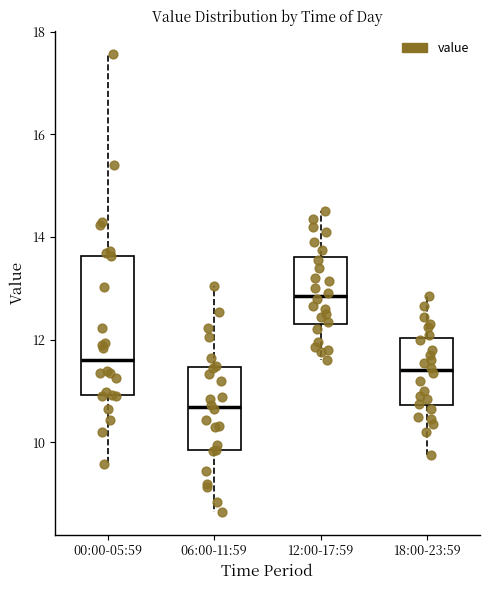

Reading left to right, transcribe this box plot: for each box, give where its median line is, the range the box spans, and where its two whiskers end, as read against the y-axis. The values are not printed on the chart, so give them approximately, as read against the axis.

00:00-05:59: median 11.6, box 11.0 to 13.6, whiskers 9.6 to 17.6
06:00-11:59: median 10.6, box 9.8 to 11.4, whiskers 8.6 to 13.0
12:00-17:59: median 12.8, box 12.4 to 13.6, whiskers 11.6 to 14.6
18:00-23:59: median 11.4, box 10.8 to 12.0, whiskers 9.8 to 12.8